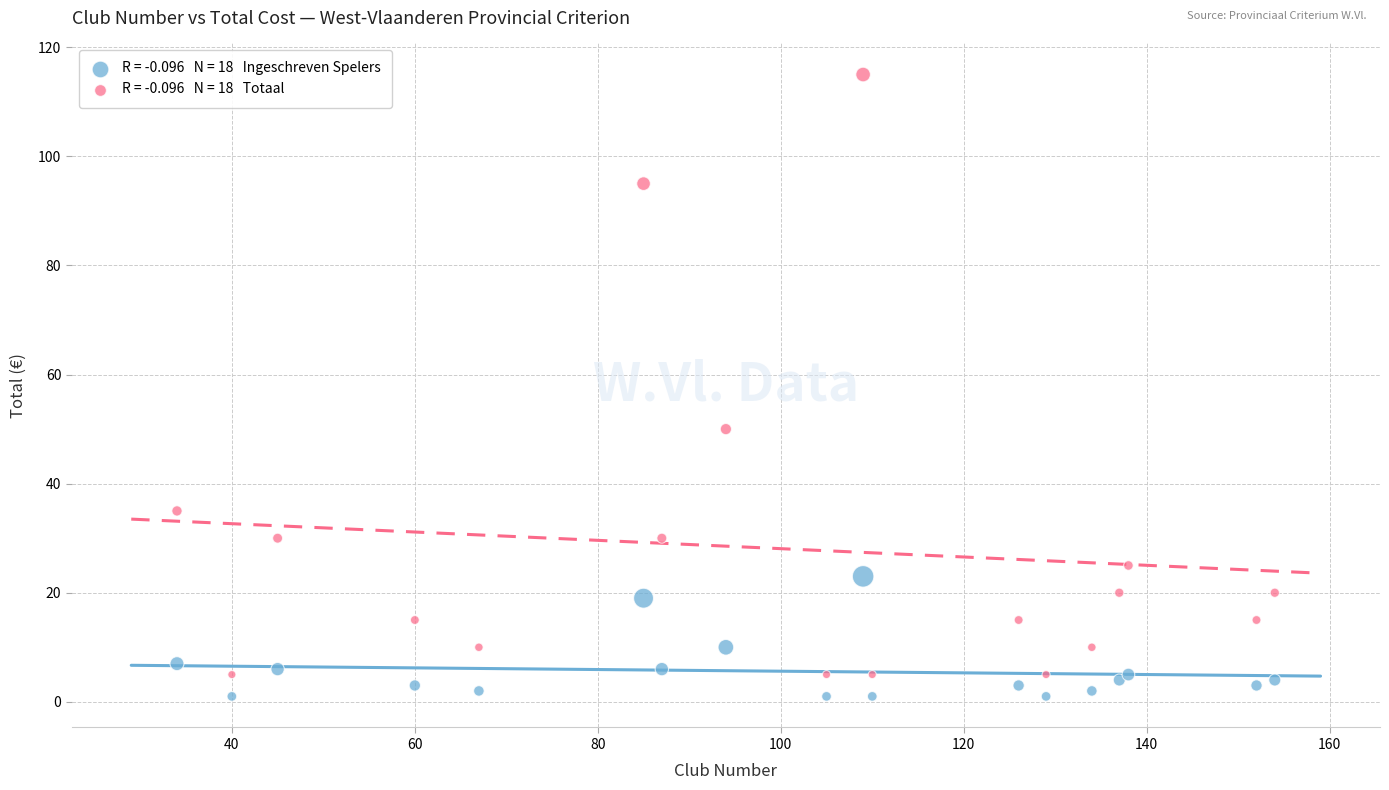

Across all series, what Y value is closest to 58?

50